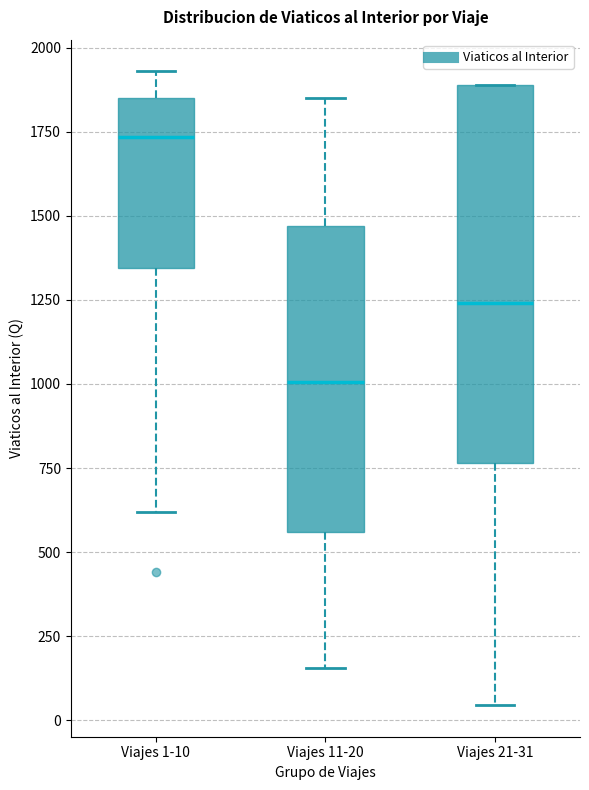

Which box's median line is the lowest?

Viajes 11-20